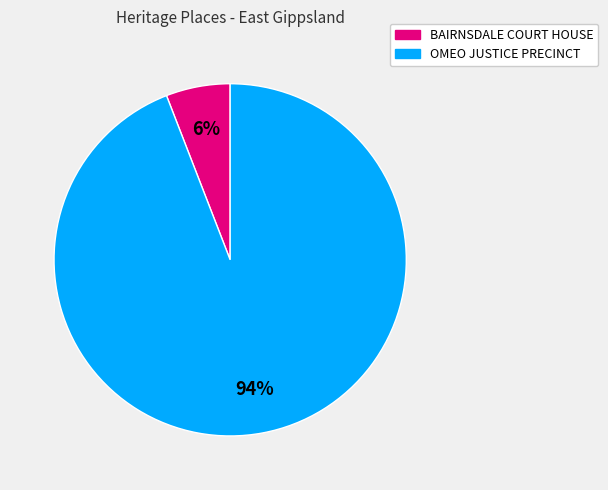

Combined, do BAIRNSDALE COURT HOUSE and OMEO JUSTICE PRECINCT account for over 50%?

Yes